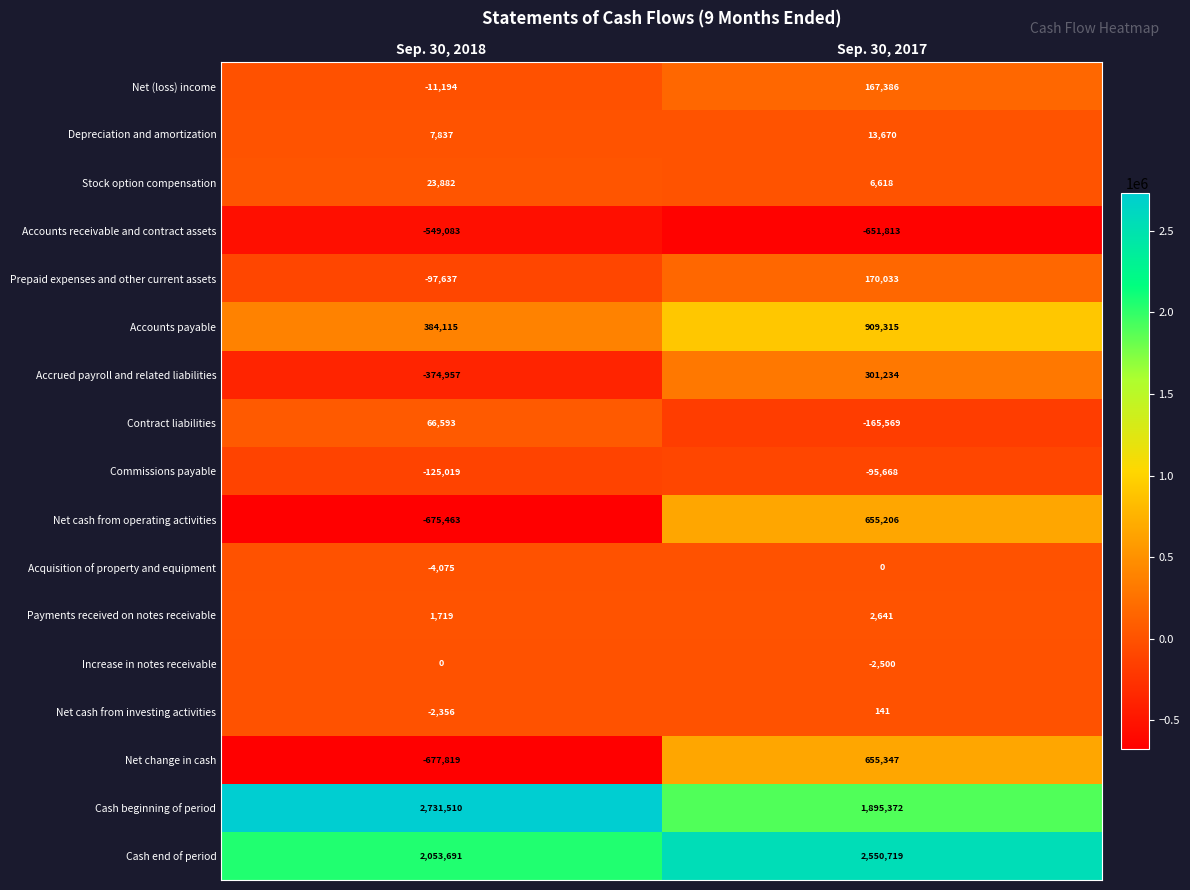

What is the maximum value shown in the chart?

2731510